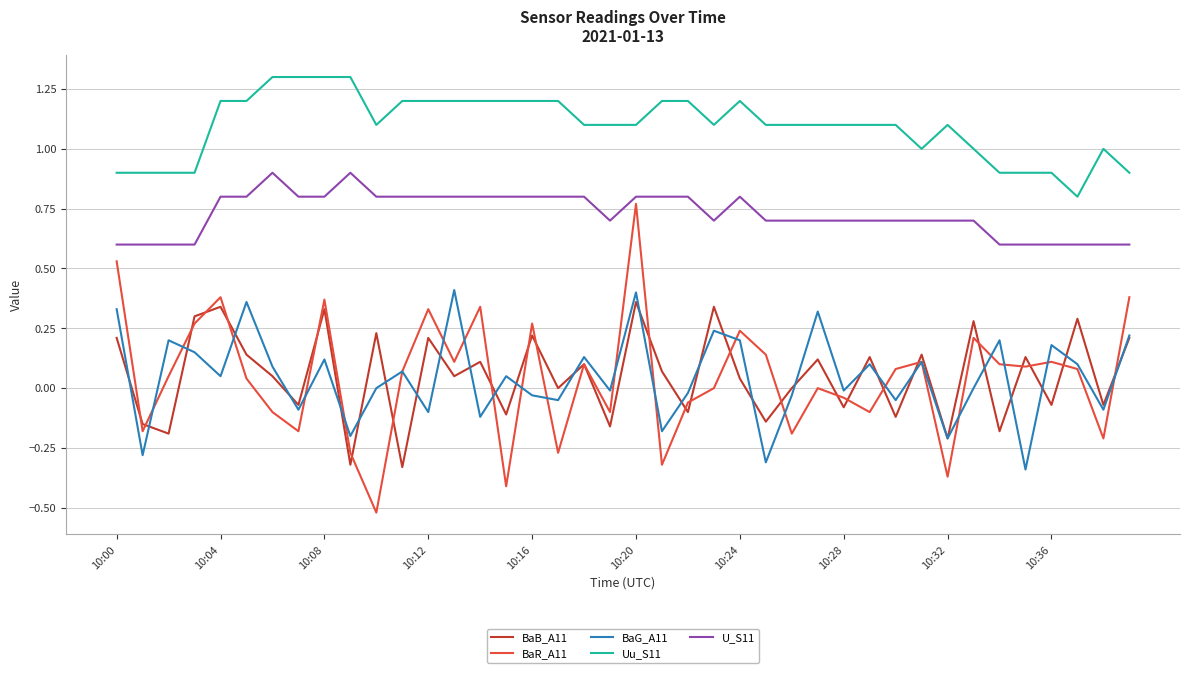

What is the difference between the second highest and second lowest values in the BaR_A11 series?

0.9